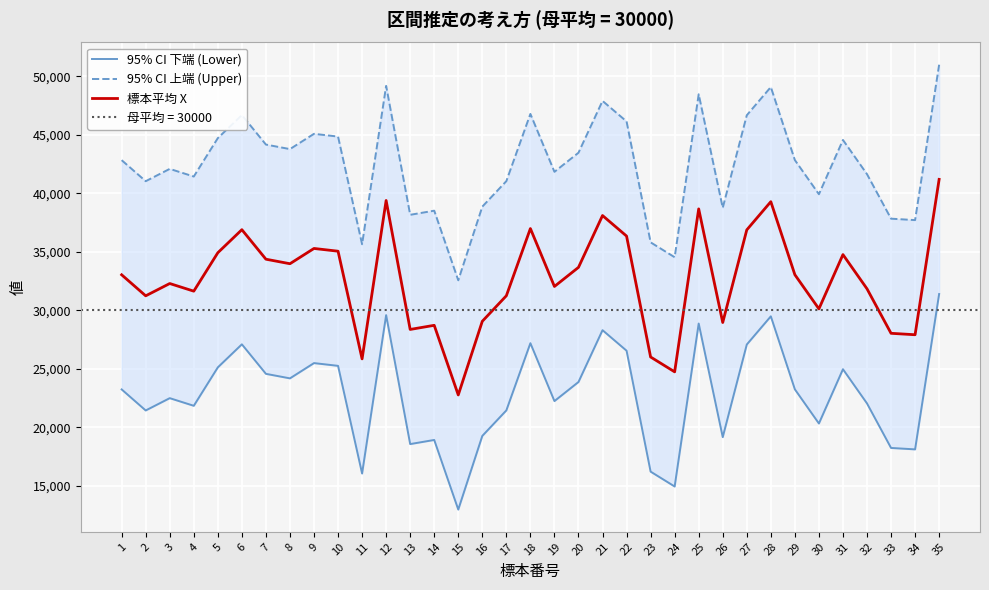

How many interior local valleys does the 95% CI 上端 (Upper) series have?

11